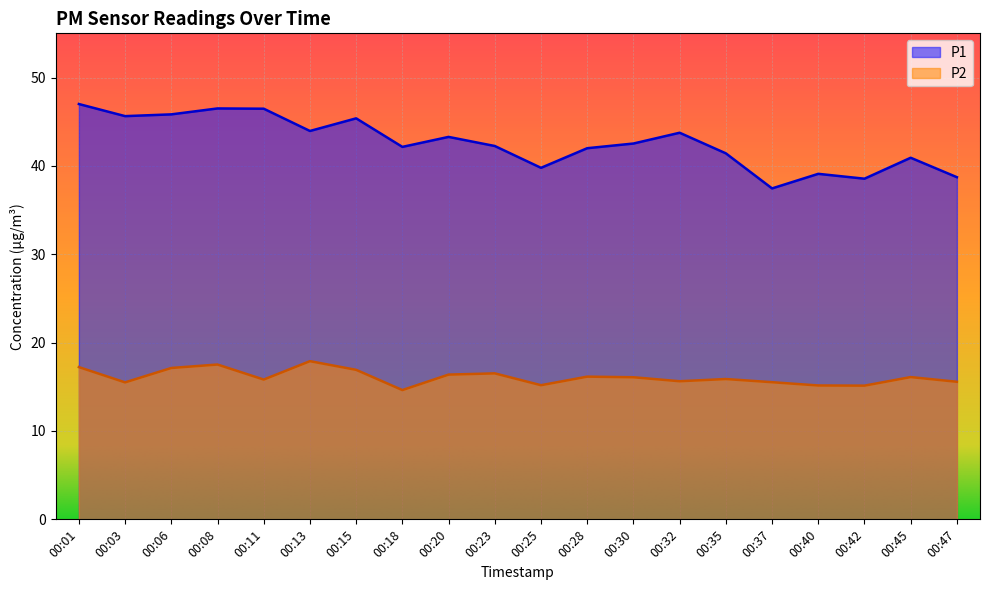

Reading left to right, extract all data points from this chart.

P1: 00:01=47.0	00:03=45.6	00:06=45.8	00:08=46.5	00:11=46.5	00:13=44.0	00:15=45.4	00:18=42.1	00:20=43.3	00:23=42.2	00:25=39.8	00:28=42.0	00:30=42.5	00:32=43.8	00:35=41.4	00:37=37.5	00:40=39.1	00:42=38.5	00:45=40.9	00:47=38.7
P2: 00:01=17.2	00:03=15.5	00:06=17.1	00:08=17.5	00:11=15.8	00:13=17.9	00:15=16.9	00:18=14.6	00:20=16.4	00:23=16.5	00:25=15.2	00:28=16.1	00:30=16.1	00:32=15.6	00:35=15.9	00:37=15.5	00:40=15.2	00:42=15.1	00:45=16.1	00:47=15.6